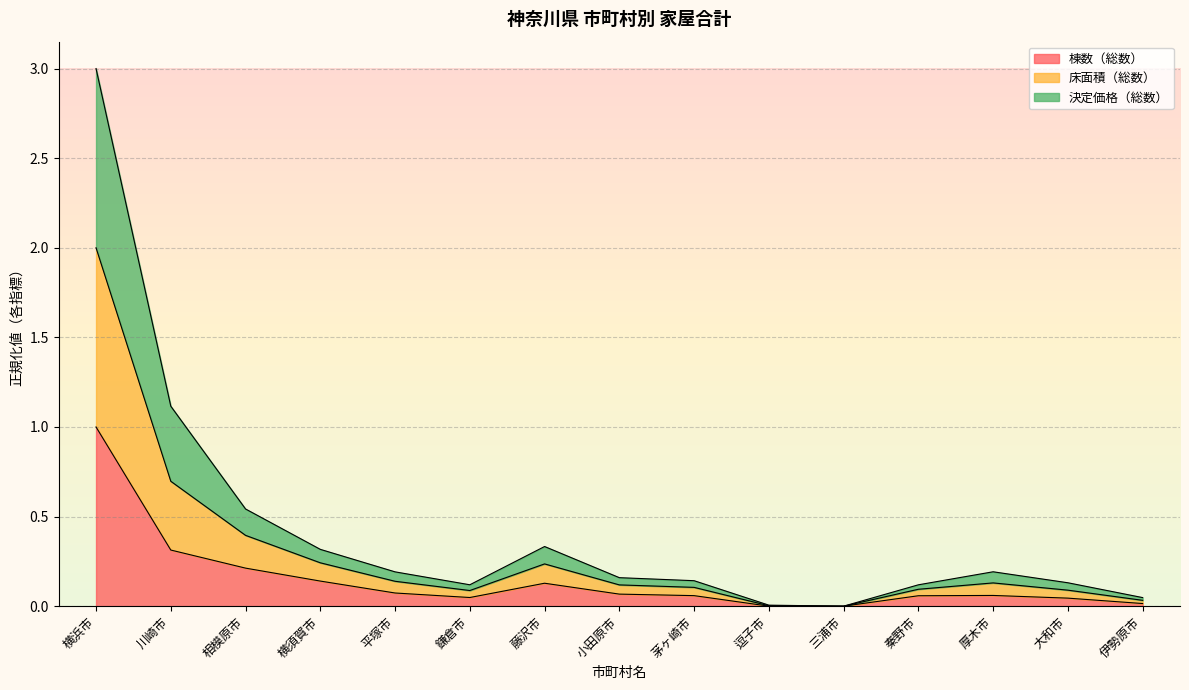

At which label is 棟数（総数） closest to 0?

三浦市